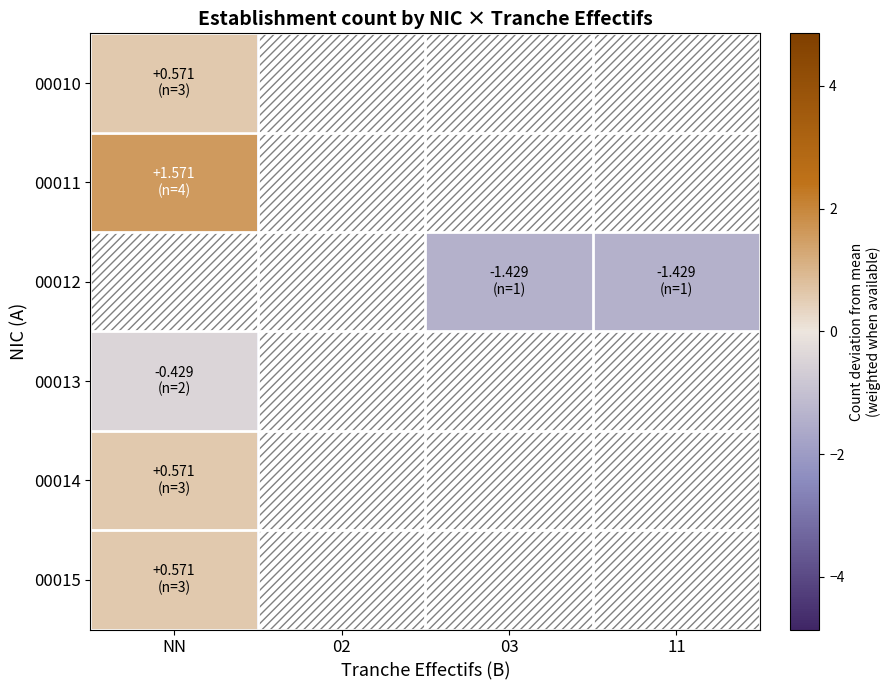

Reading right to left, transcribe all the data shown in this chart.

00010: 11=-2.4	03=-2.4	02=-2.4	NN=0.6
00011: 11=-2.4	03=-2.4	02=-2.4	NN=1.6
00012: 11=-1.4	03=-1.4	02=-2.4	NN=-2.4
00013: 11=-2.4	03=-2.4	02=-2.4	NN=-0.4
00014: 11=-2.4	03=-2.4	02=-2.4	NN=0.6
00015: 11=-2.4	03=-2.4	02=-2.4	NN=0.6